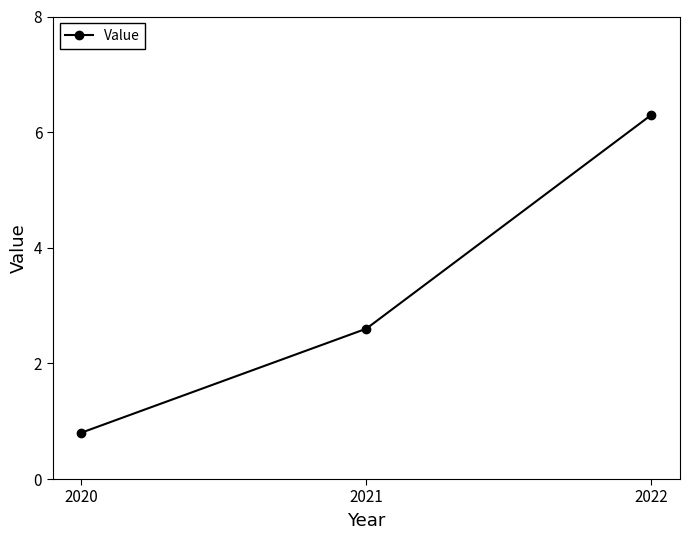

The value at 2021 is 2.6. True or false?

True